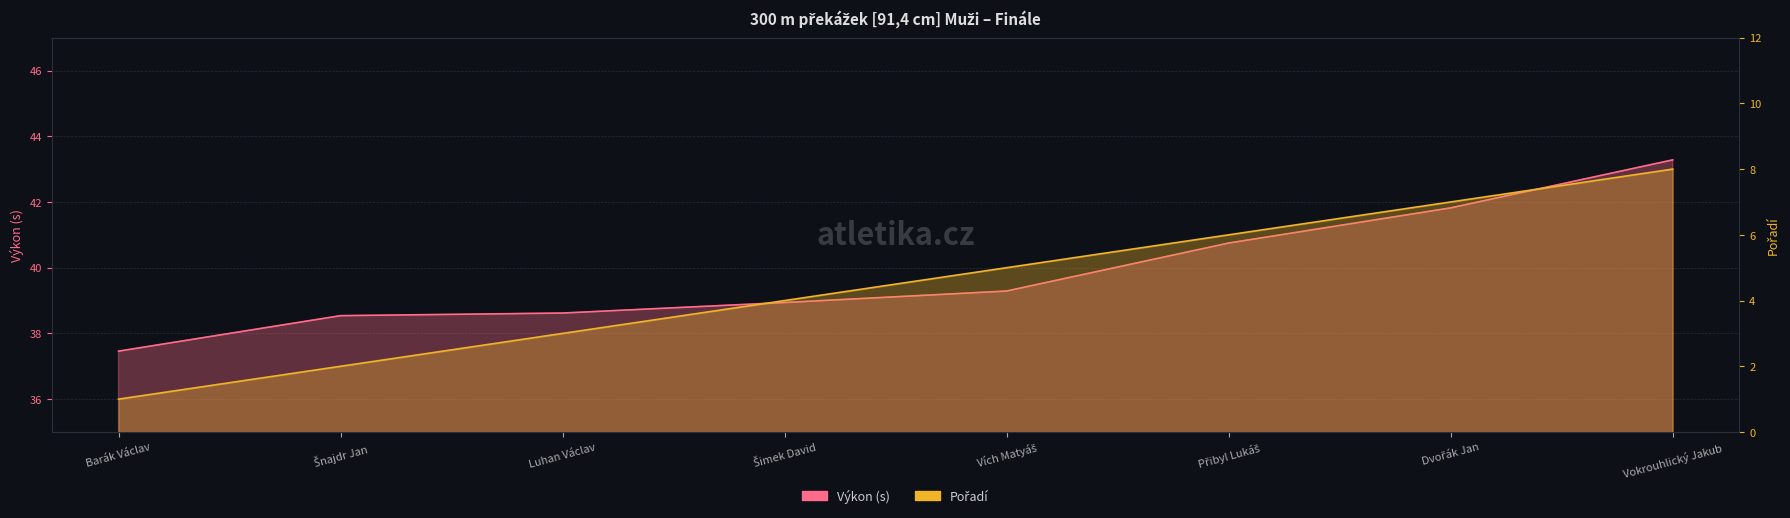

What is the difference between the Pořadí values at Barák Václav and Dvořák Jan?

6.0